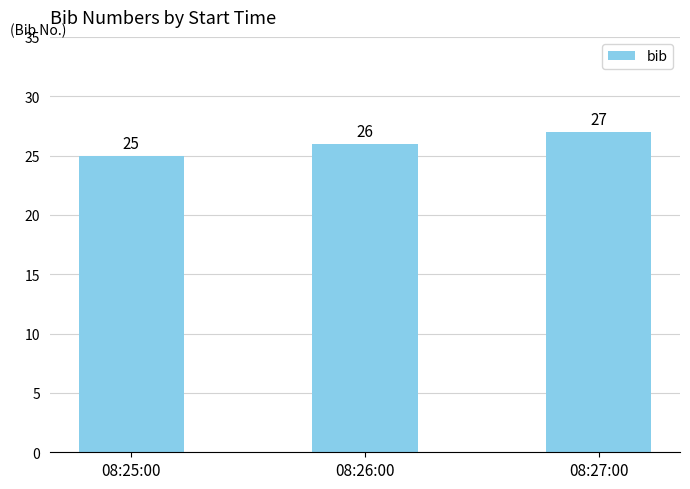

Count the values in the range 25 to 27.

3